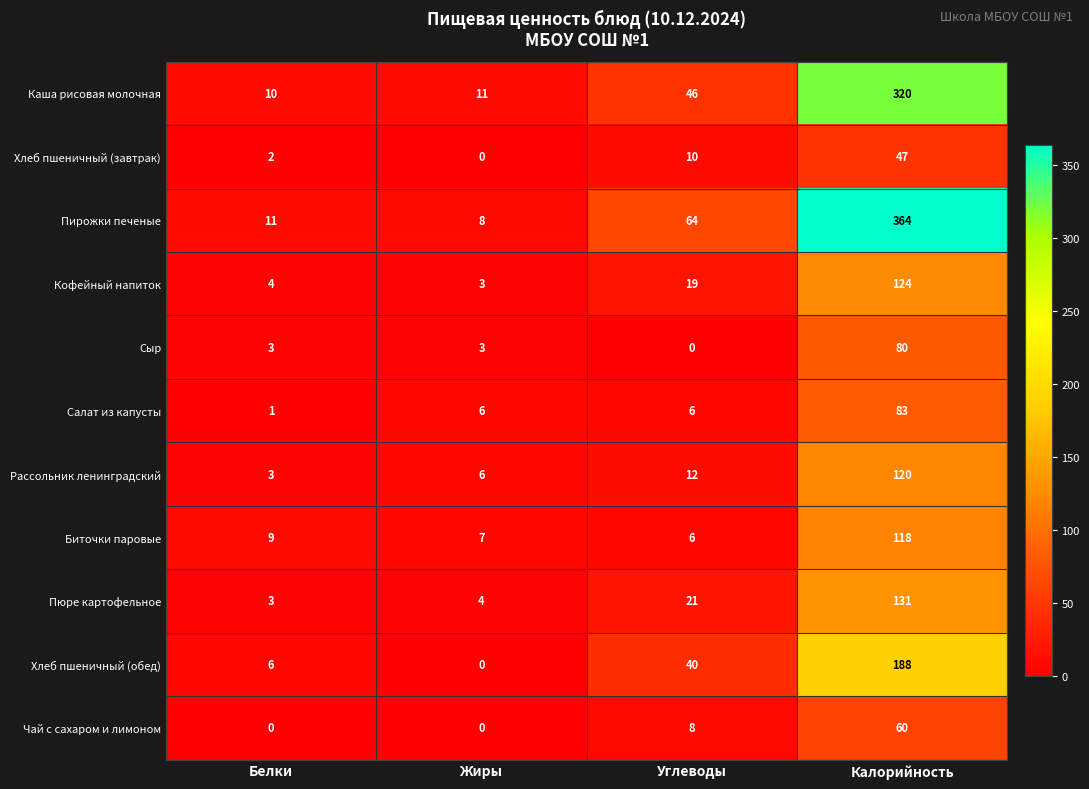

Read the Чай с сахаром и лимоном value at Калорийность.

60